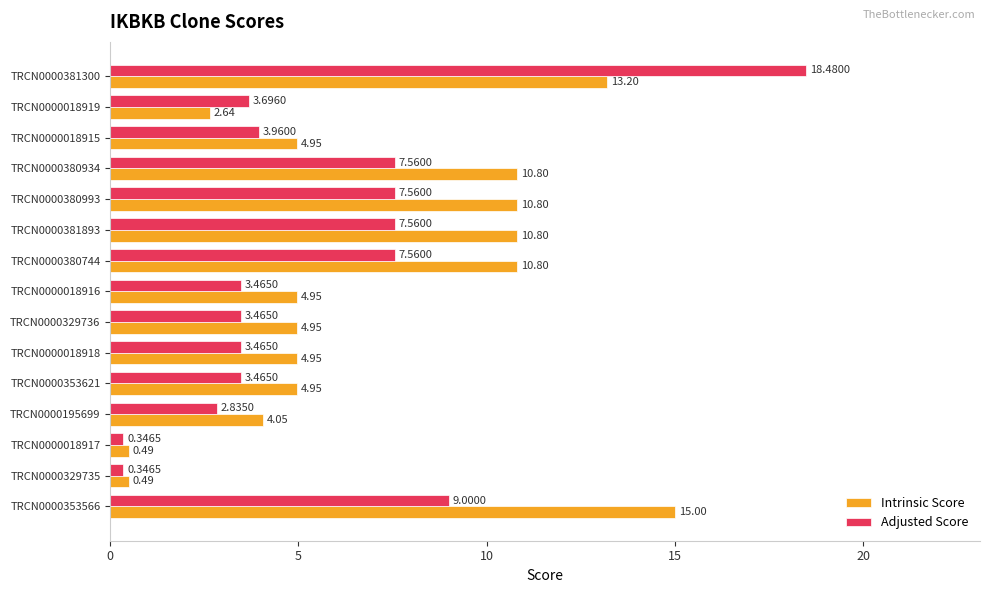

List the series in order of their peak value, lowest first.

Intrinsic Score, Adjusted Score